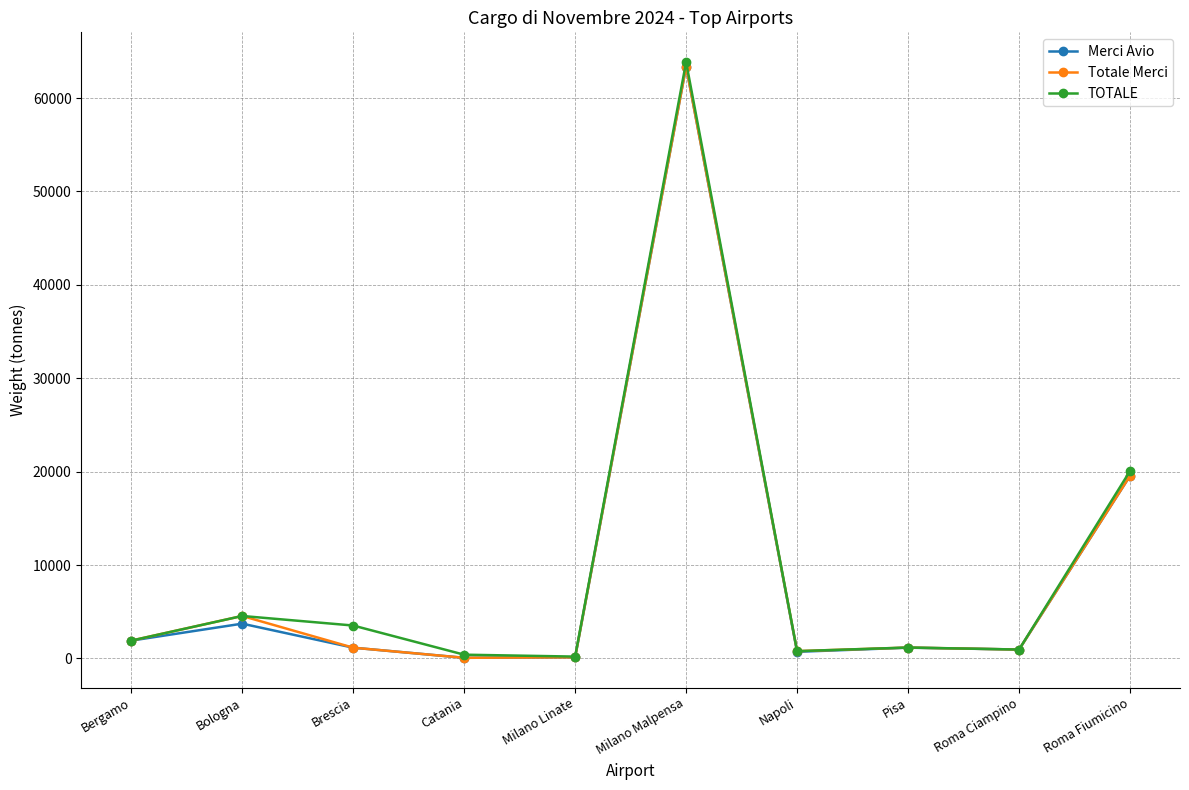

What position from the right is Napoli?

4